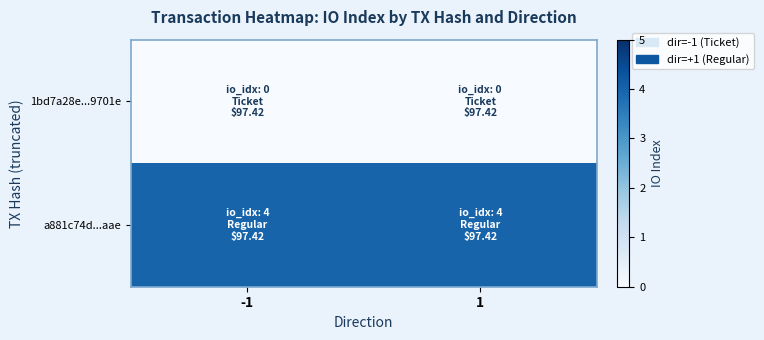

At which category is the sum across all series the highest?

-1